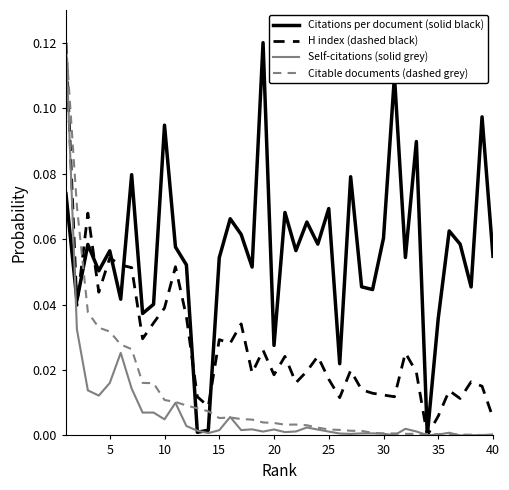

Does the chart display data point markers on the line(s)?

No